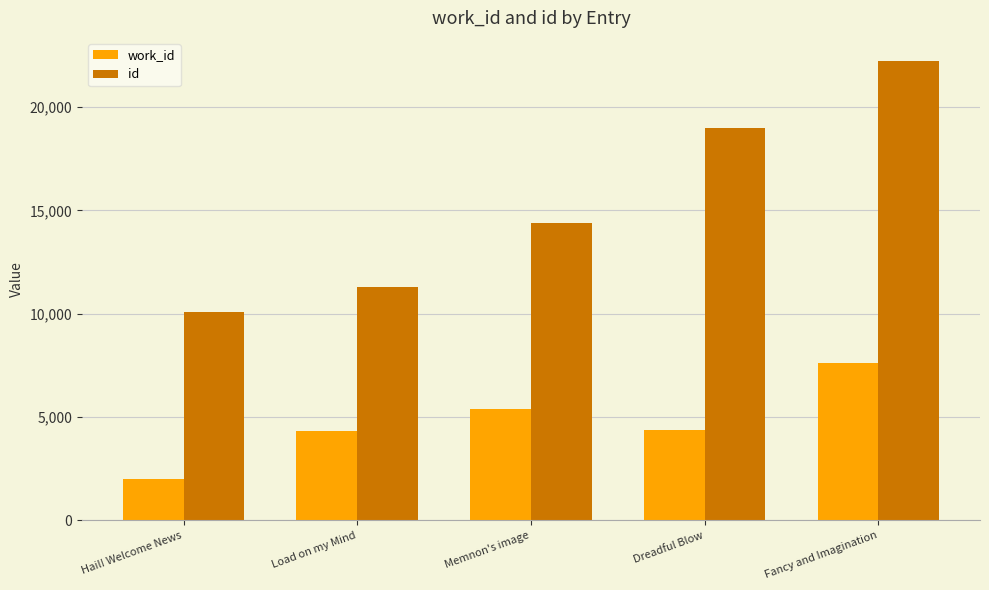

What is the total value across all series at Load on my Mind?

15595